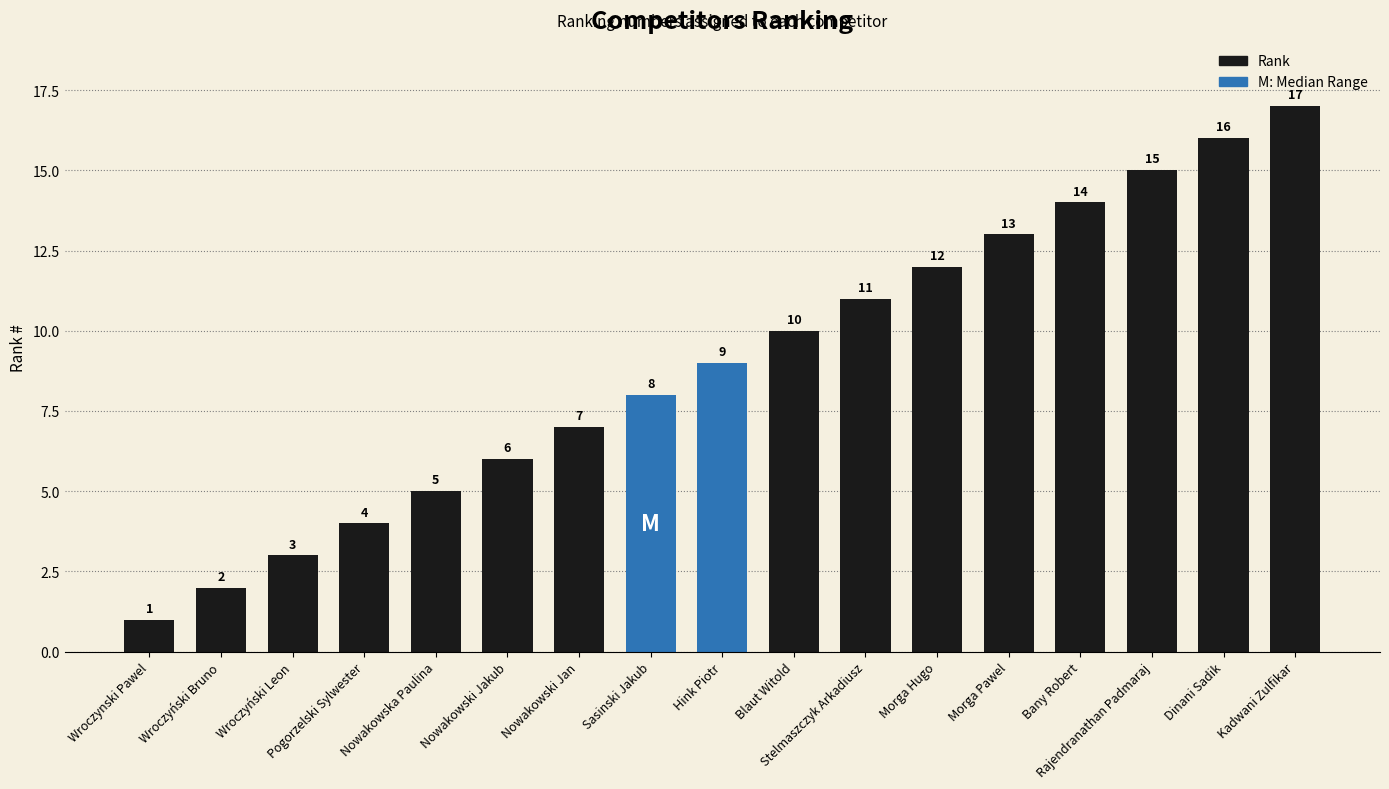

Reading right to left, list all the values displayed in this chart.

Kadwani Zulfikar=17	Dinani Sadik=16	Rajendranathan Padmaraj=15	Bany Robert=14	Morga Pawel=13	Morga Hugo=12	Stelmaszczyk Arkadiusz=11	Blaut Witold=10	Hink Piotr=9	Sasinski Jakub=8	Nowakowski Jan=7	Nowakowski Jakub=6	Nowakowska Paulina=5	Pogorzelski Sylwester=4	Wroczyński Leon=3	Wroczyński Bruno=2	Wroczynski Pawel=1